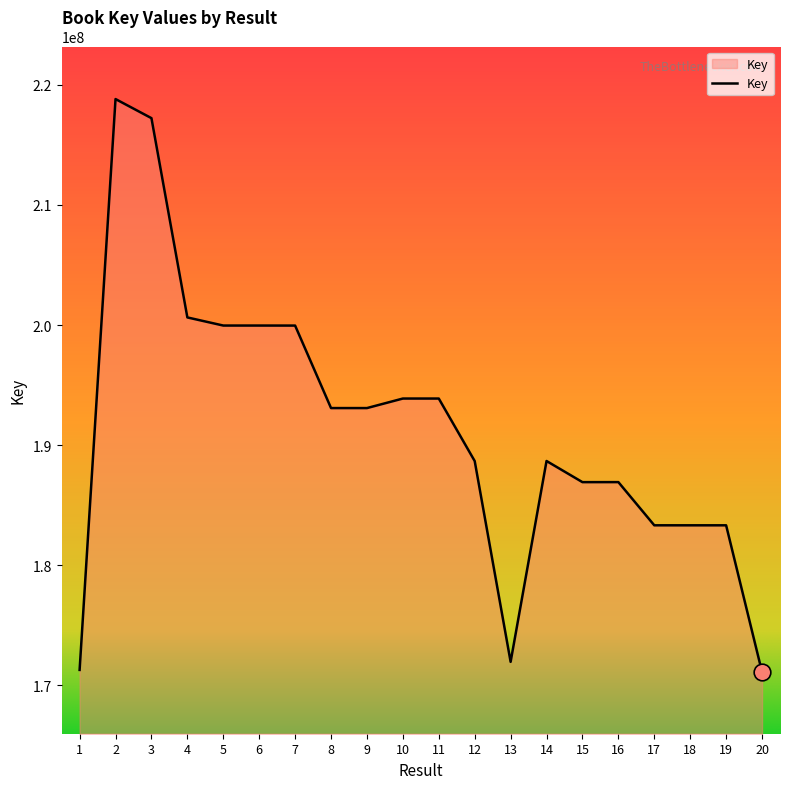

The value at 1 is 171282247. True or false?

True